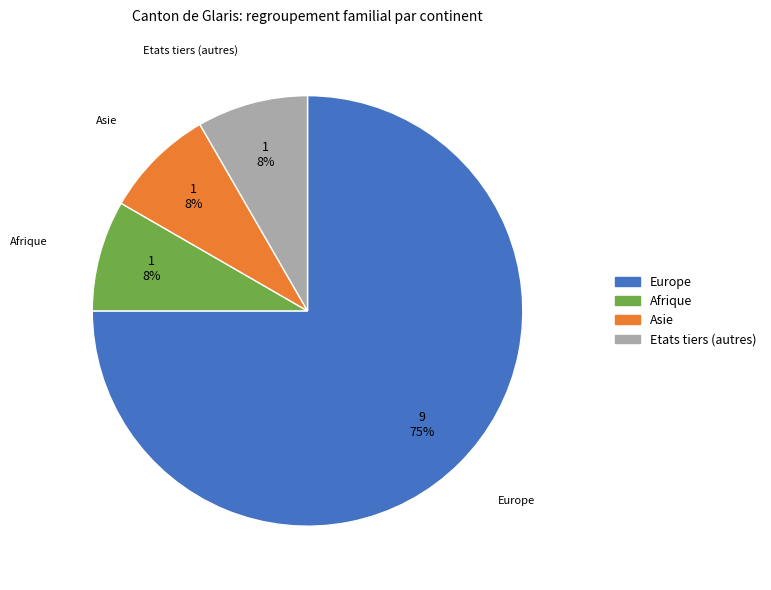

Does any single category account for the majority?

Yes